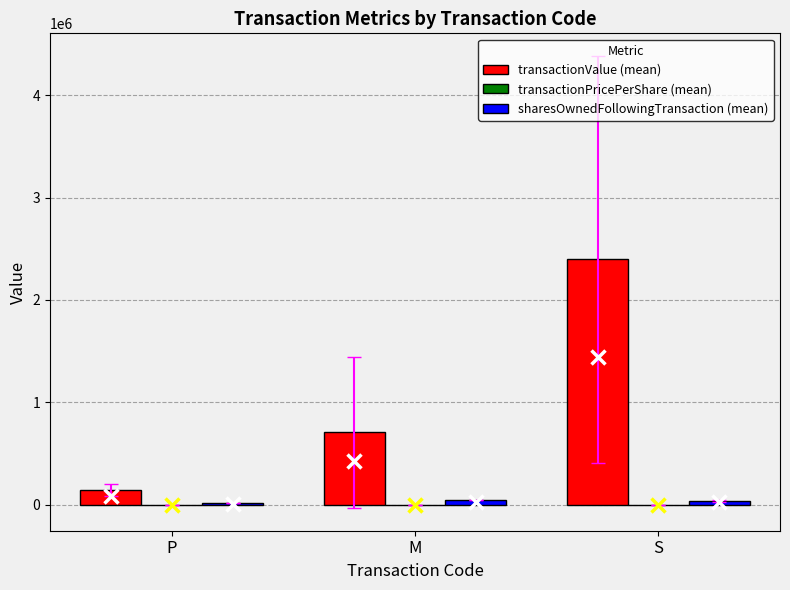

Which series has the largest total across all categories?

transactionValue (mean)